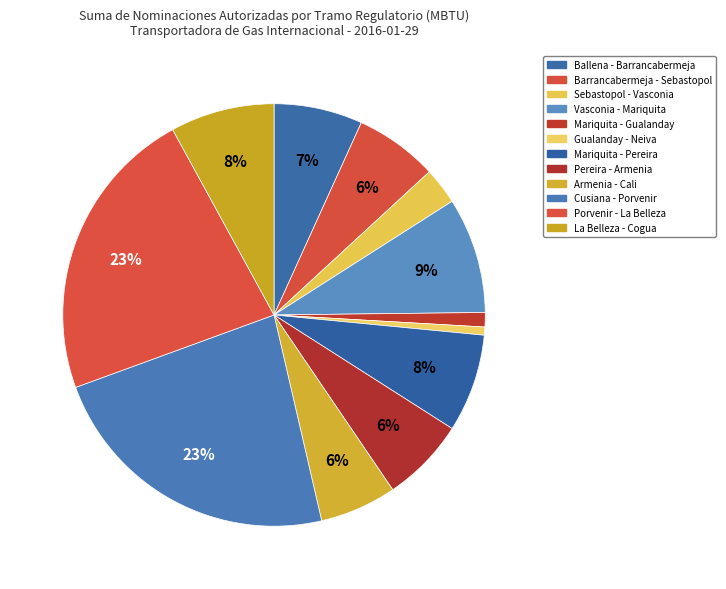

Is Mariquita - Pereira the majority of the pie?

No